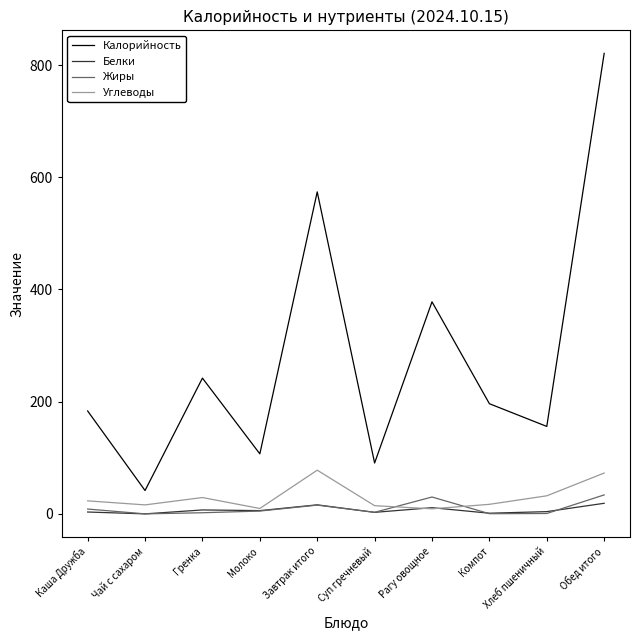

What is the difference between the maximum and second lowest values in the Белки series?

17.7